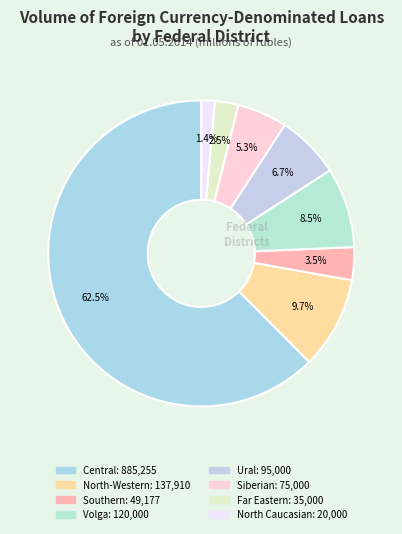

Is there any slice that represents more than half of the pie?

Yes